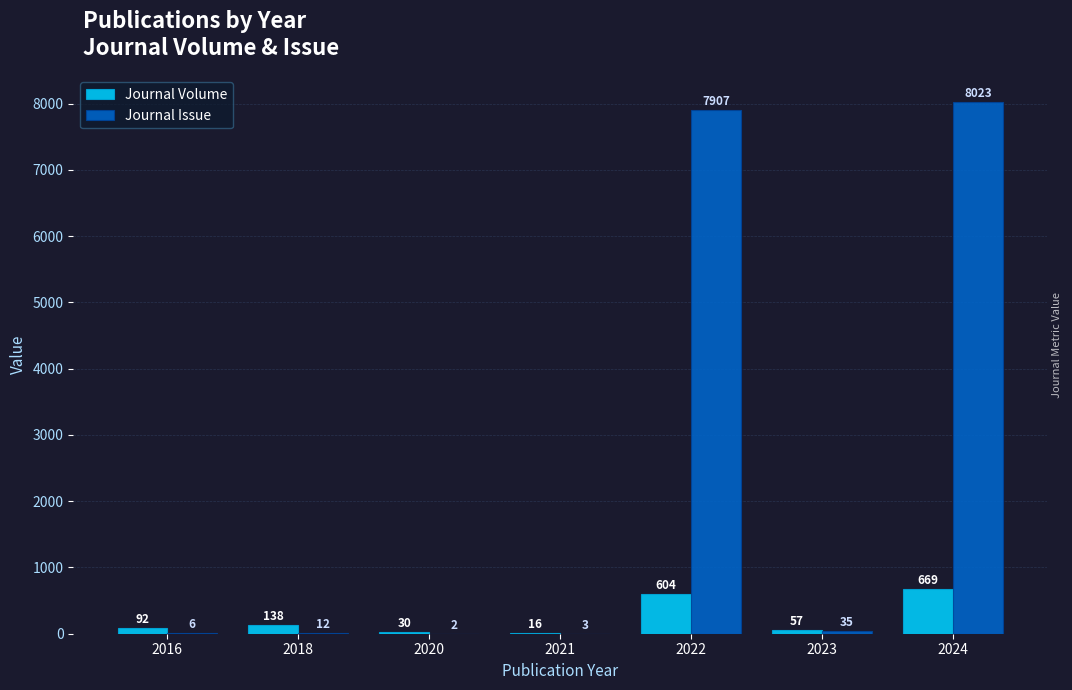

What is the maximum value for Journal Volume?

669